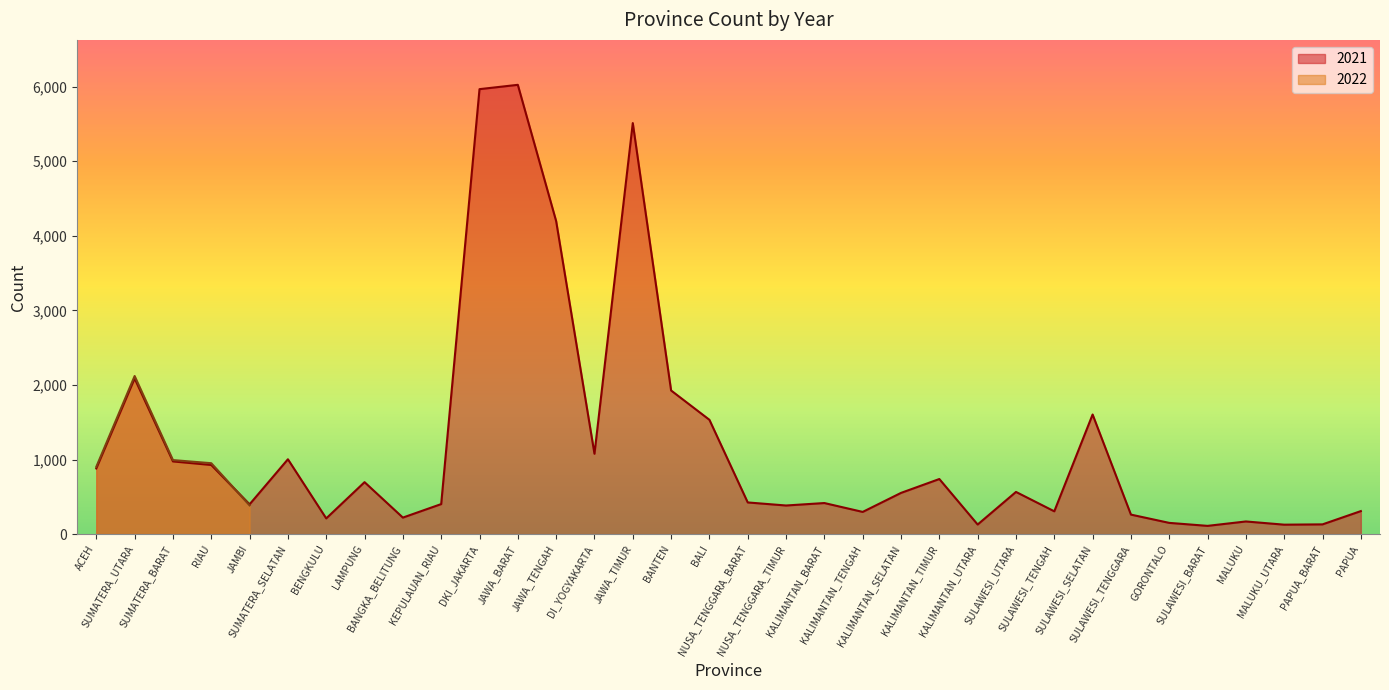

The value at DI_YOGYAKARTA is 1078. True or false?

True